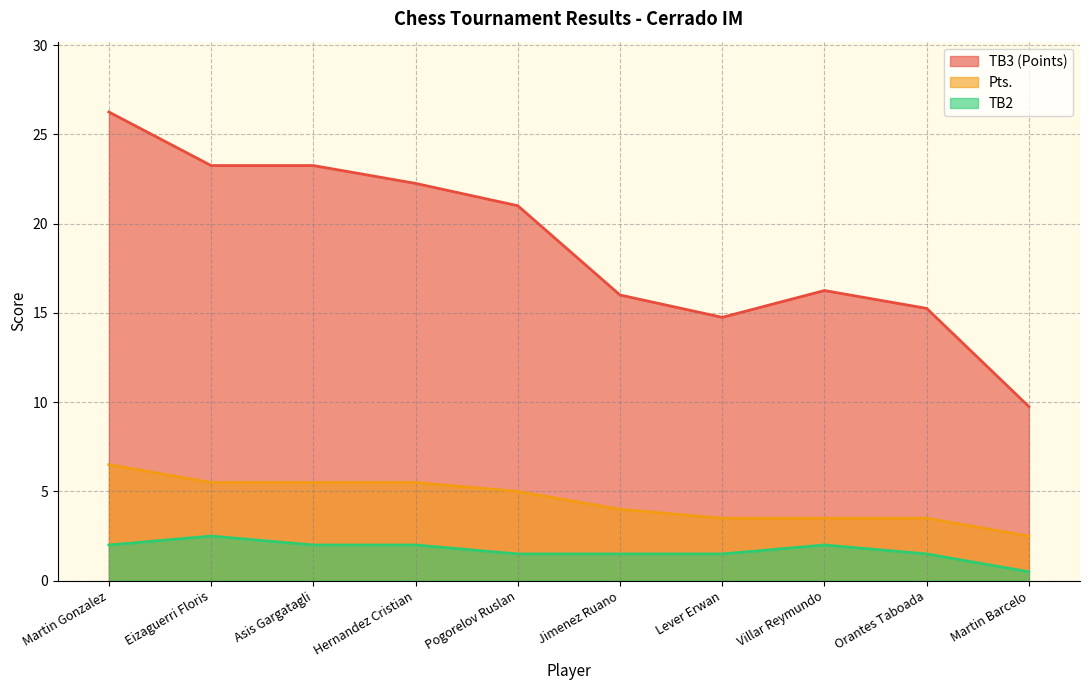

True or false: Pts. and TB3 (Points) cross at least once.

False